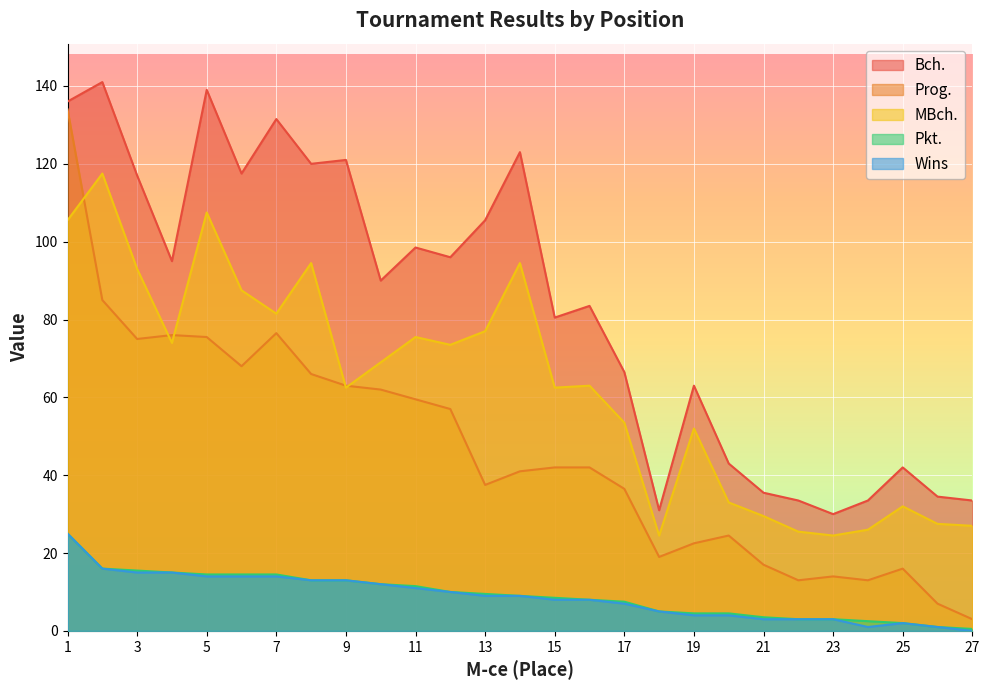

Between 10 and 20, which series saw the biggest shift?

Bch.